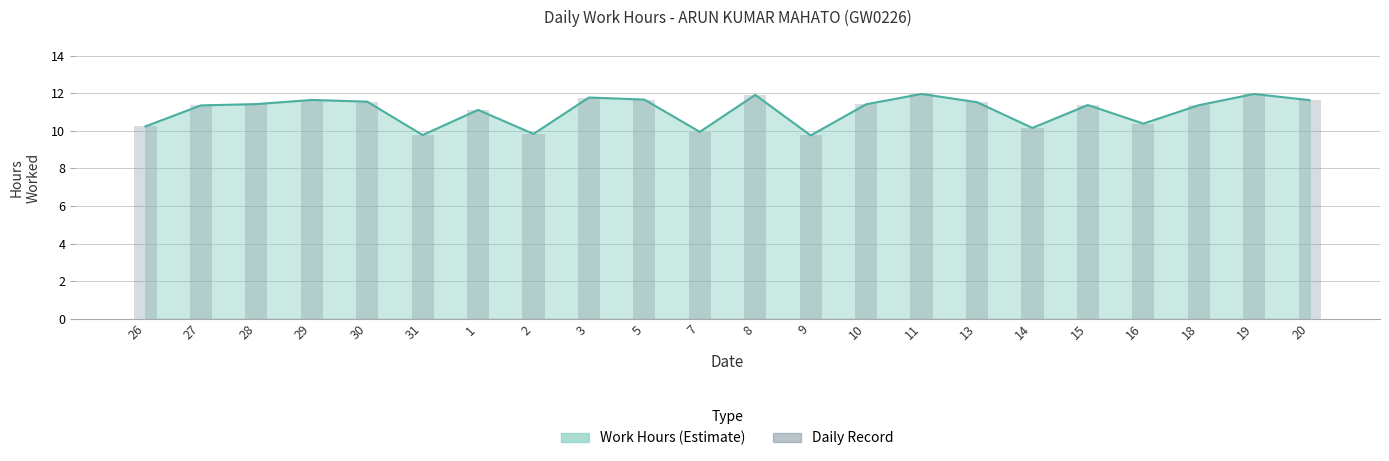

Which category has the lowest value across all series?

9